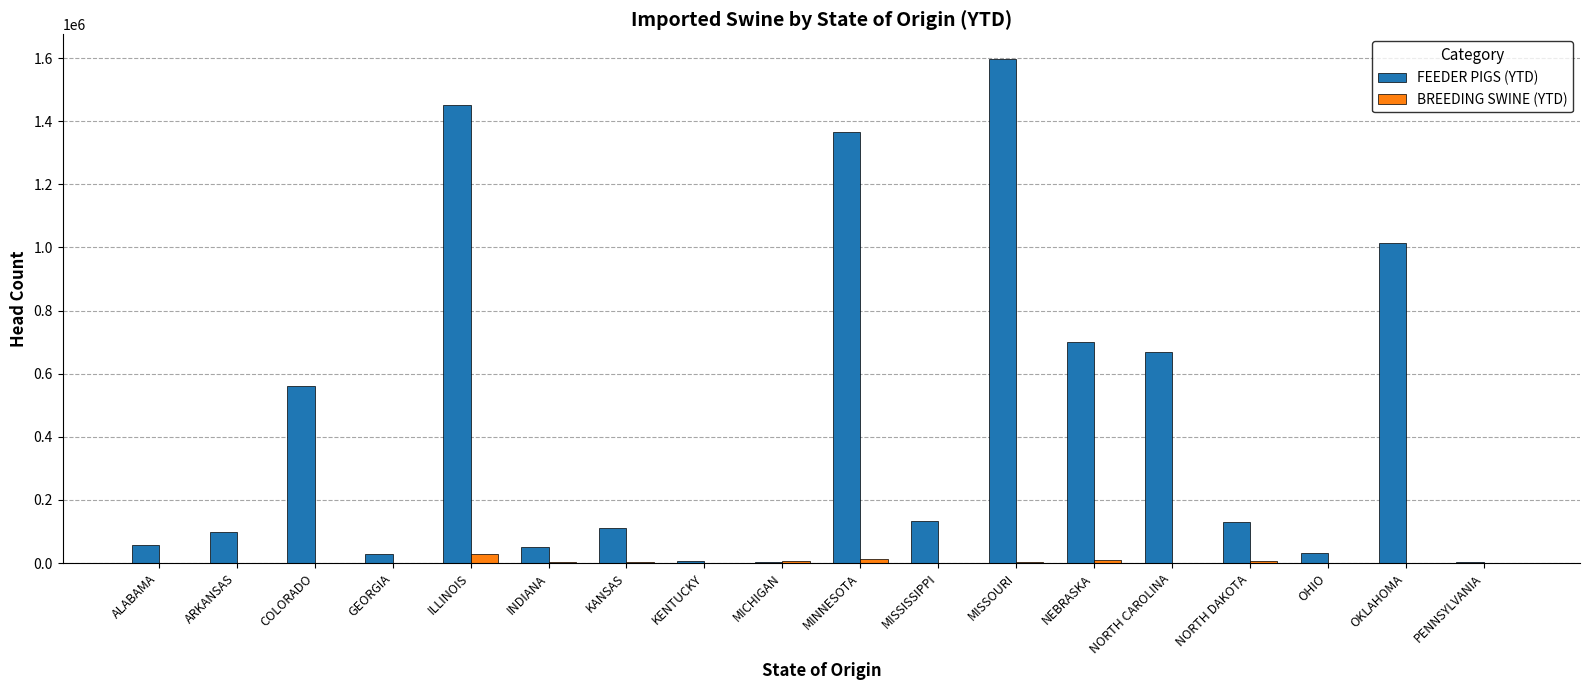

Are the bars grouped side by side (vs. stacked)?

Yes